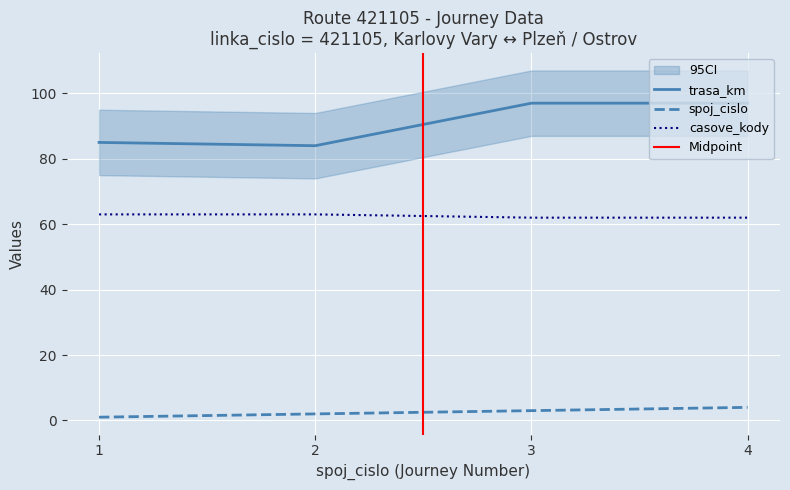

Reading left to right, list all the values displayed in this chart.

spoj_cislo: 1=1	2=2	3=3	4=4
trasa_km: 1=85	2=84	3=97	4=97
casove_kody: 1=63	2=63	3=62	4=62